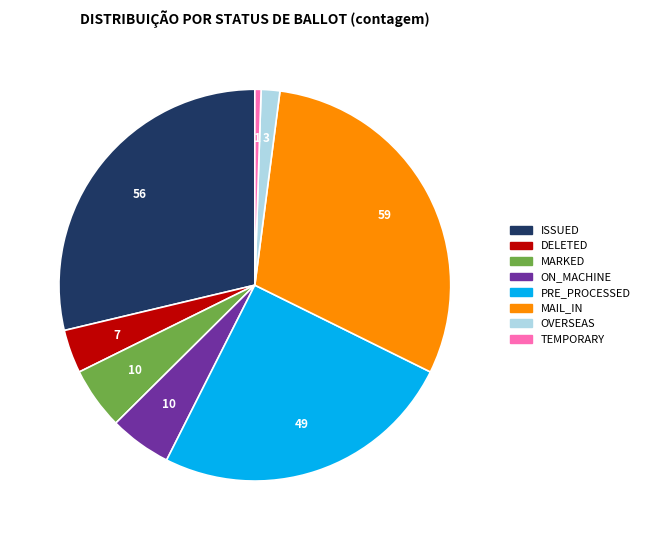

Count the number of slices in the pie.

8